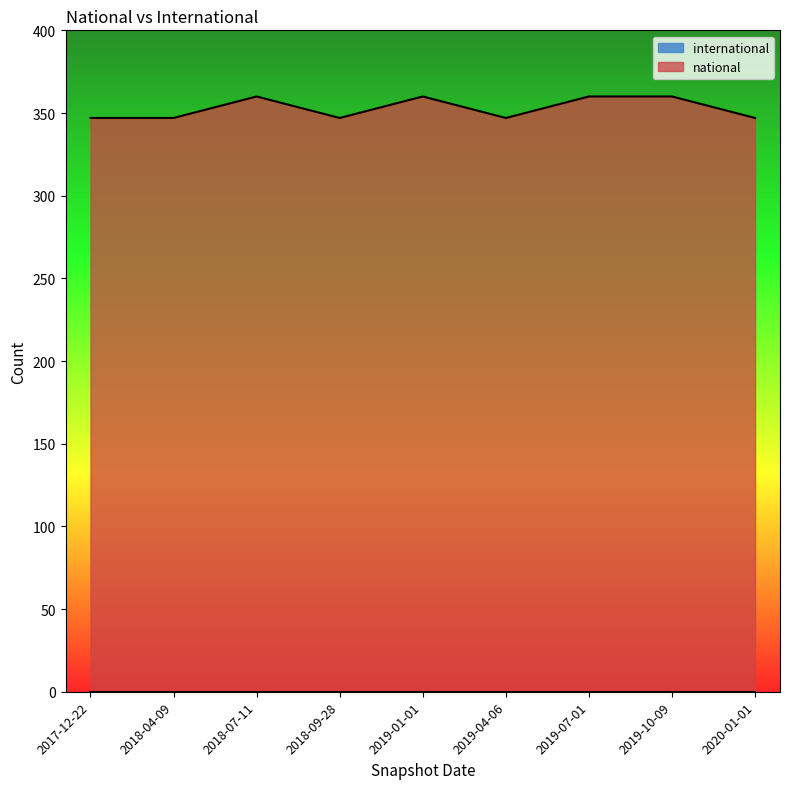

Rank the categories by value from lowest to highest.

2017-12-22, 2018-04-09, 2018-09-28, 2019-04-06, 2020-01-01, 2018-07-11, 2019-01-01, 2019-07-01, 2019-10-09